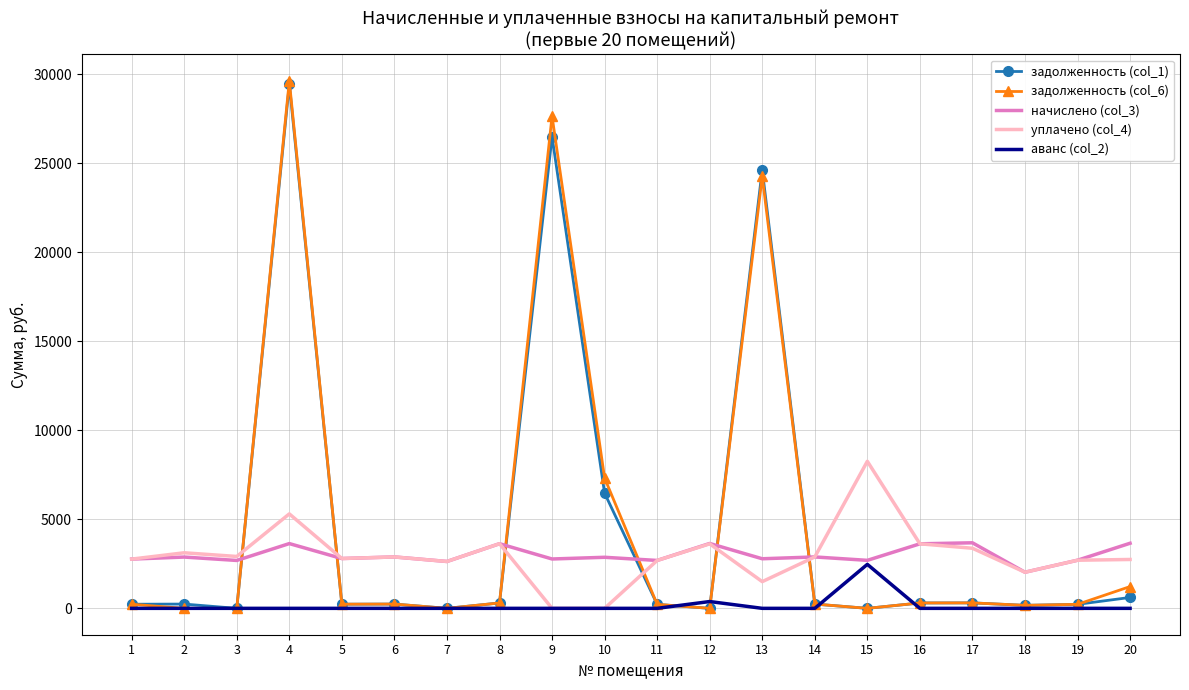

Is the value of аванс (col_2) at 6 greater than the value of уплачено (col_4) at 7?

No